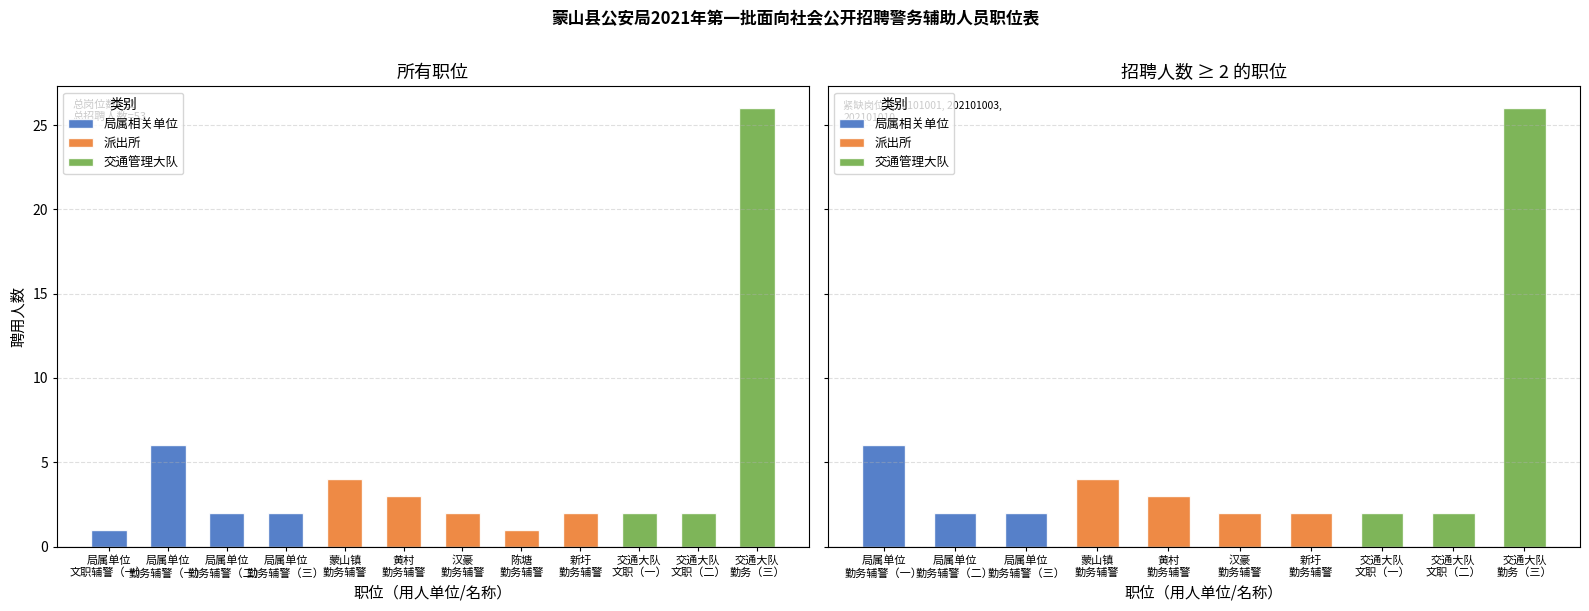

The 新圩/交通 series shows 16 at 勤务辅警（三）. True or false?

False